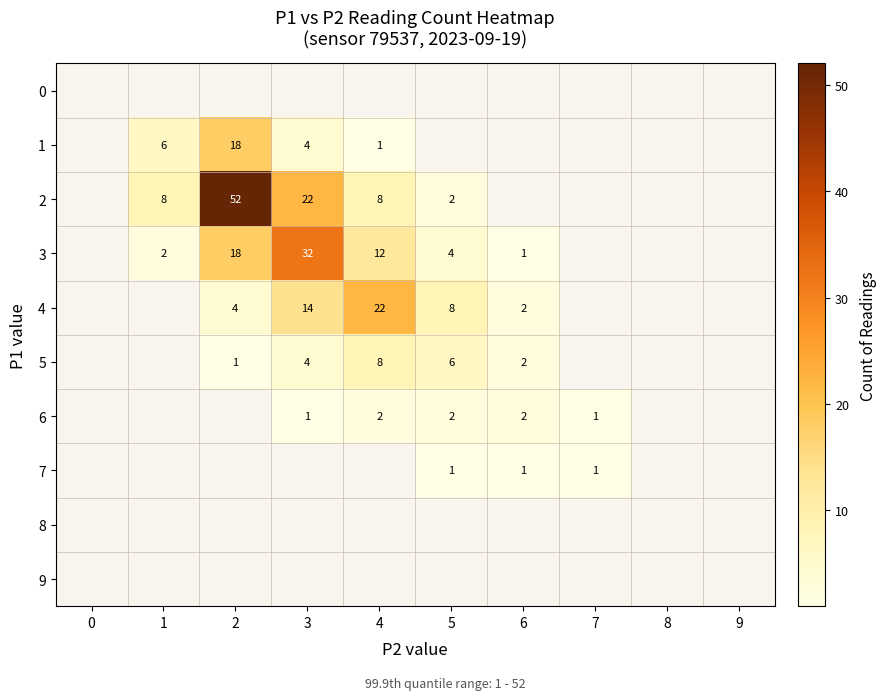

How many distinct data groups are displayed?

10